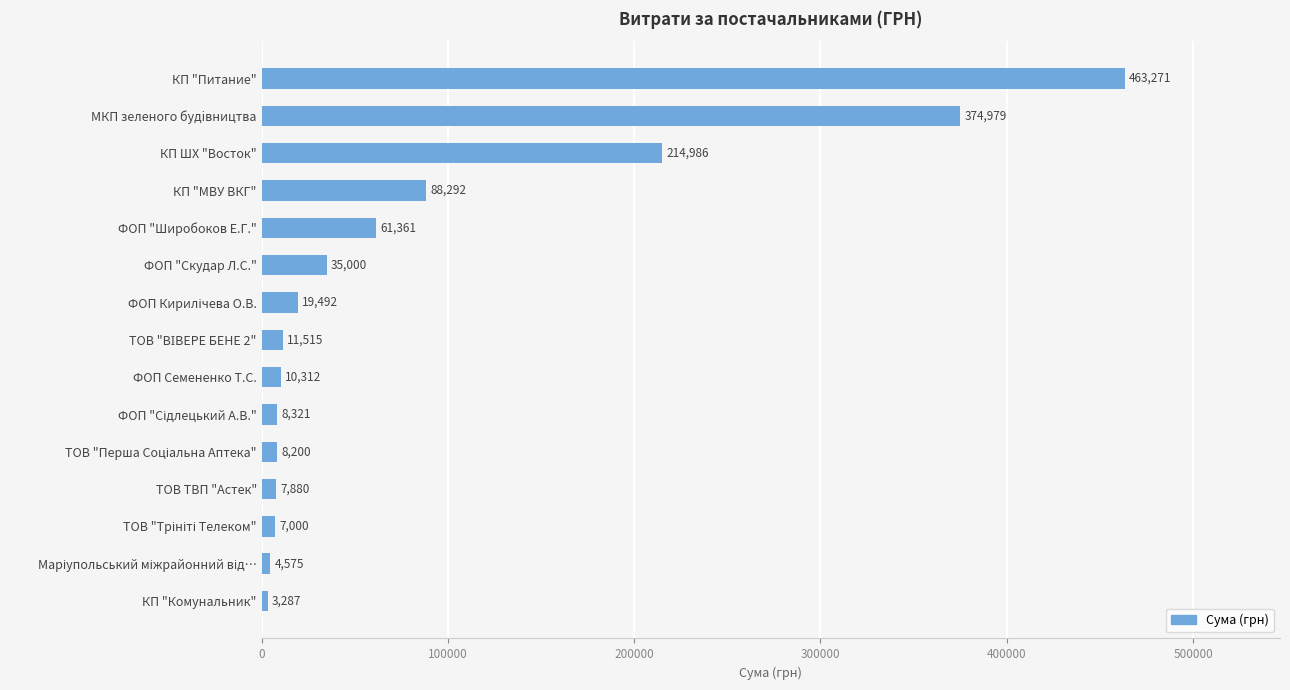

Between КП "Питание" and ТОВ ТВП "Астек", which is larger?

КП "Питание"